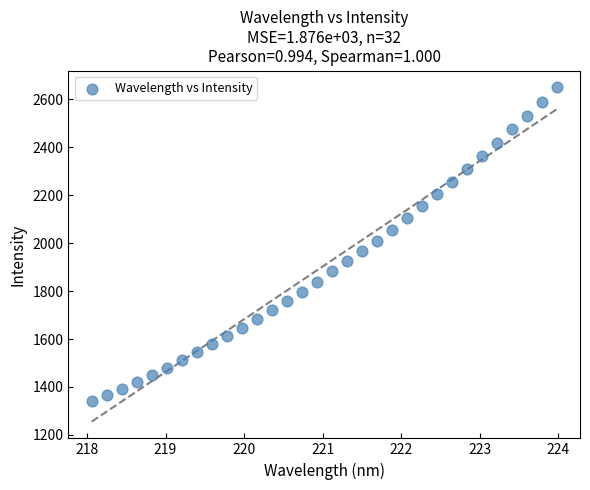

What is the range of Y values (max minus min)?

1310.0